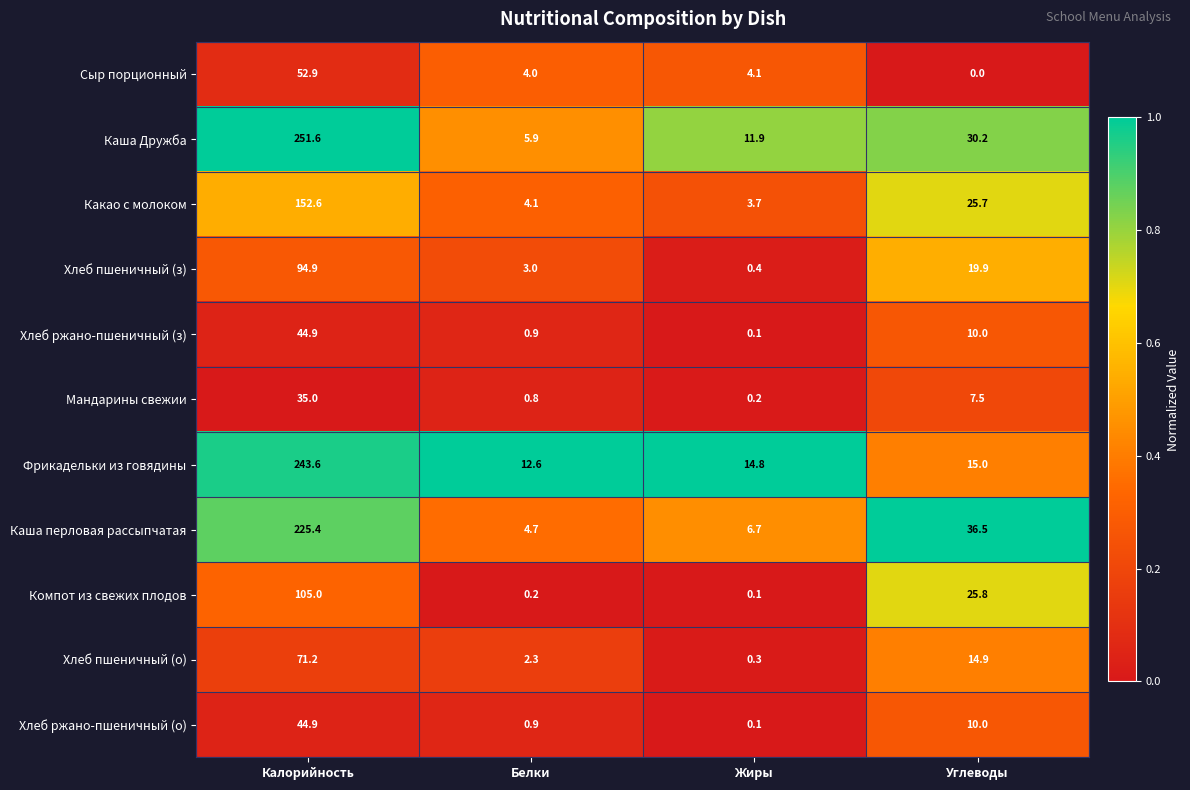

What is the difference between the maximum and minimum values in the Хлеб пшеничный (о) series?

70.9